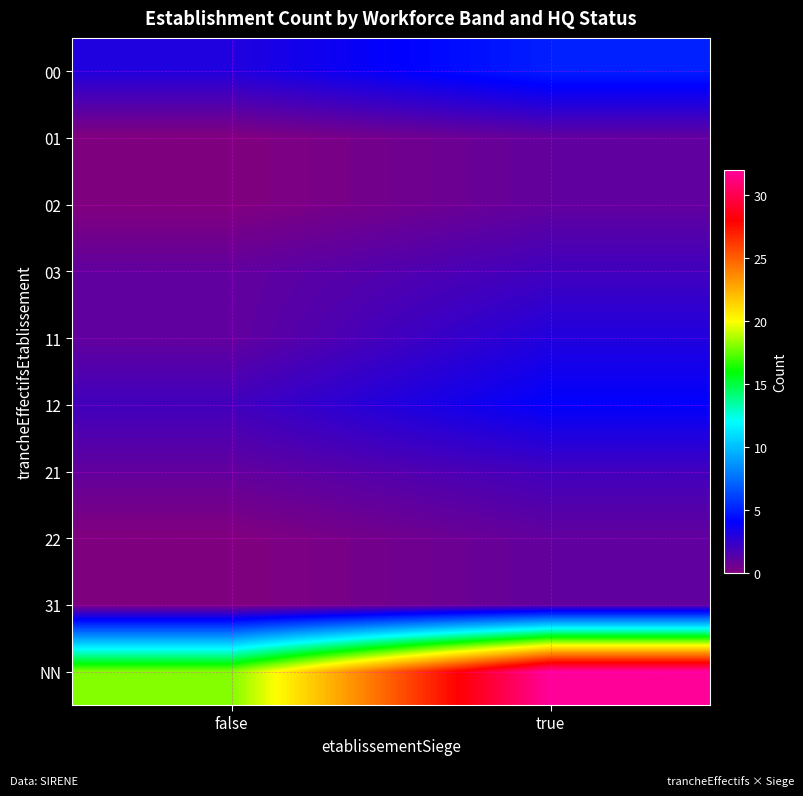

How many series are shown in this chart?

10